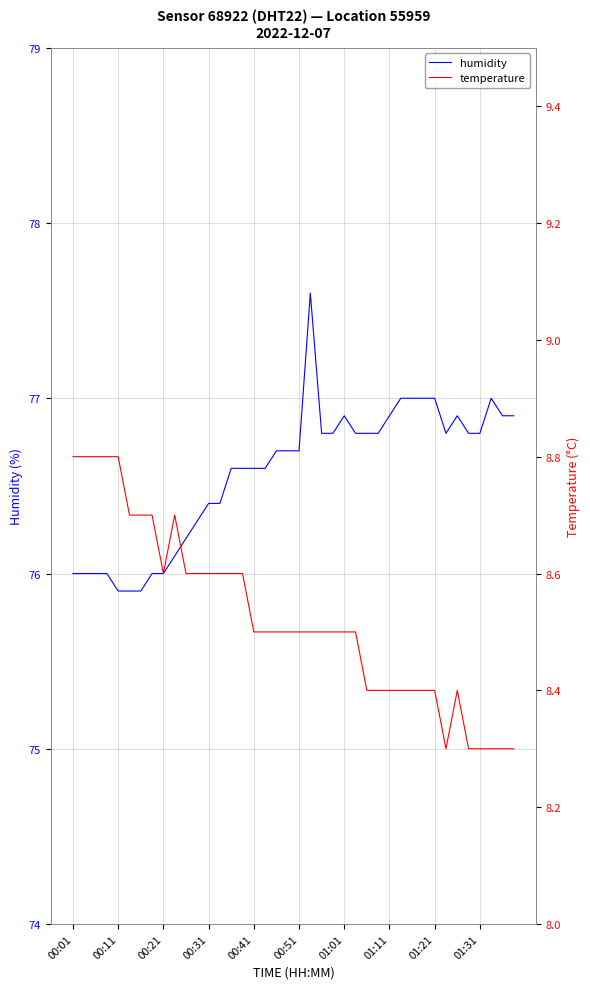

Is the value of humidity at 33 greater than the value of temperature at 25?

Yes